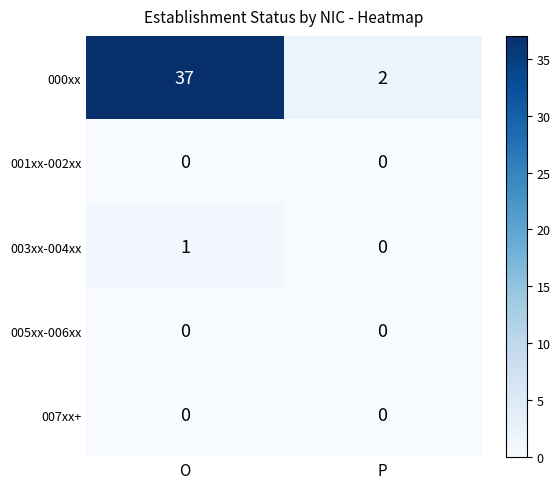

At which category is the sum across all series the highest?

O